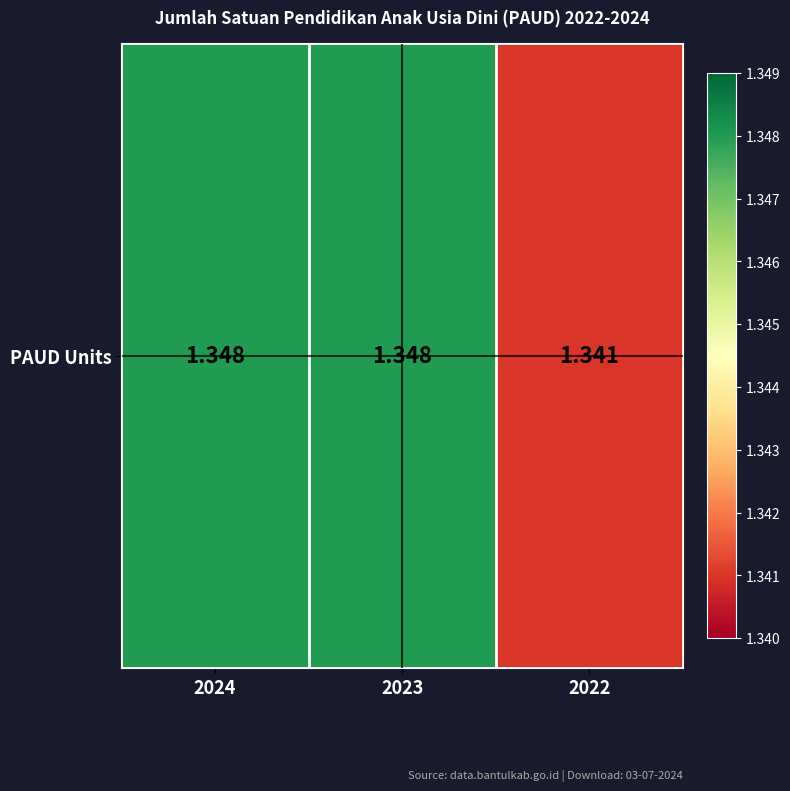

Which has a higher value, 2024 or 2023?

2024